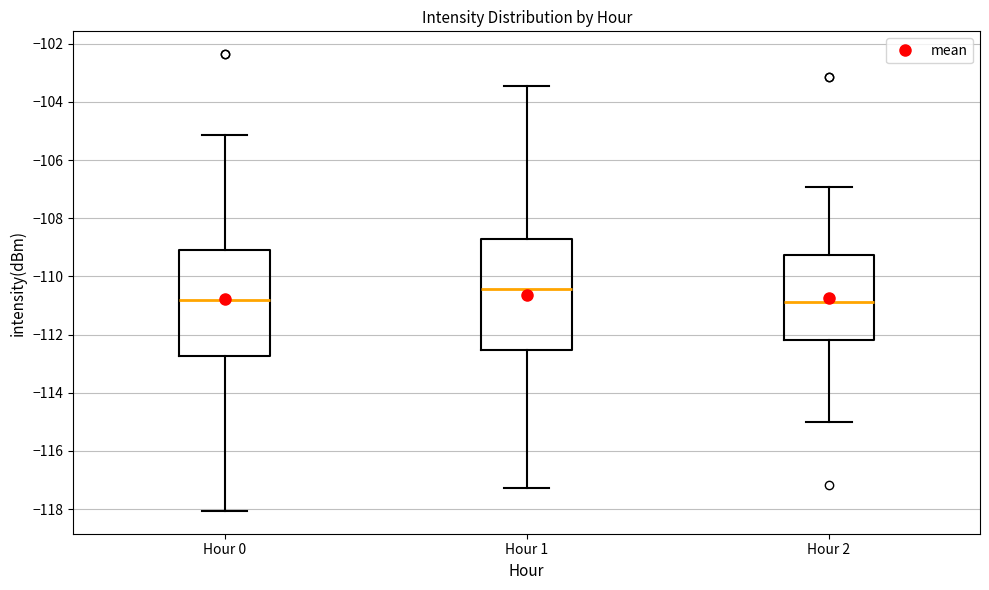

Where is the lower edge of the box for Hour 1 on the y-axis? The values are not printed on the chart, so give them approximately, as read against the axis.

-112.6